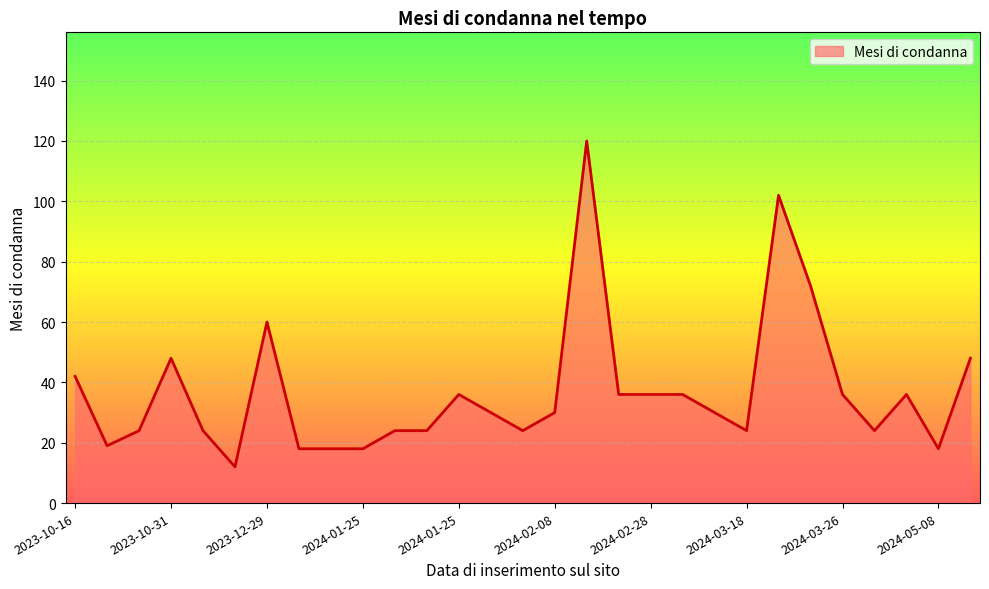

How many series are shown in this chart?

1